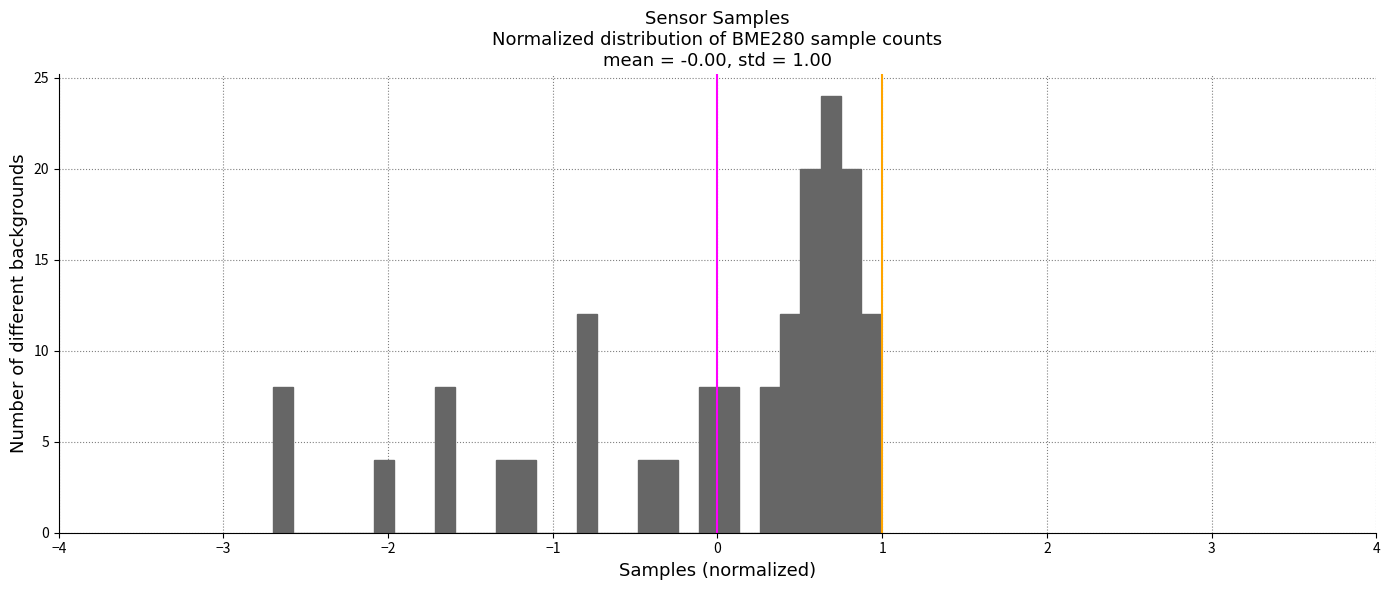

Around what value on the x-axis is the tallest bar? Give the approximate position of its centre, as read against the axis.

0.7